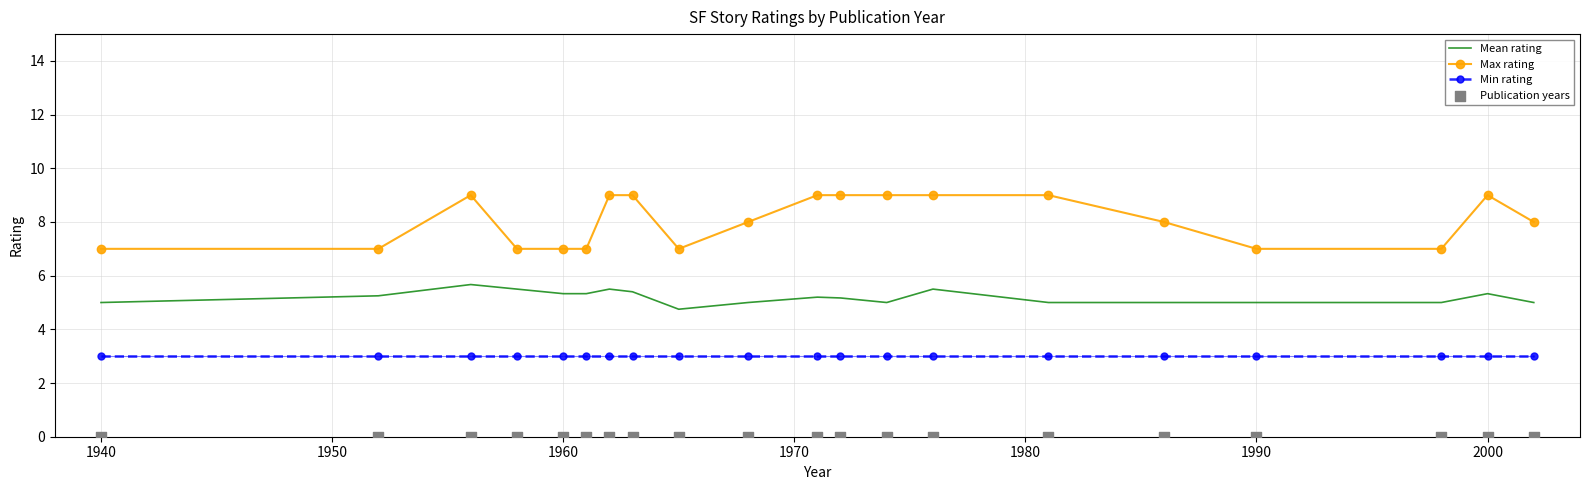

At how many categories does at least one series exceed 4?

20